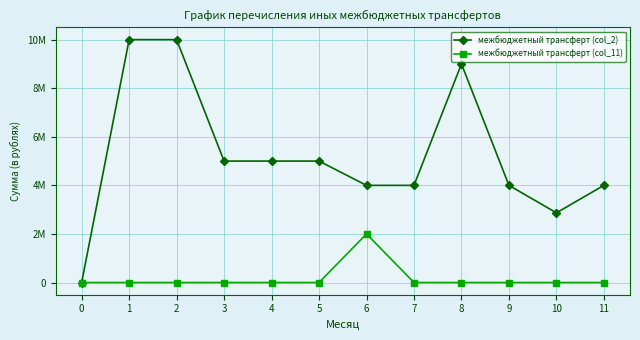

Reading right to left, what are all the values shown in this chart?

межбюджетный трансферт (col_2): 4000000	2868900	4000000	9000000	4000000	4000000	5000000	5000000	5000000	10000000	10000000	0
межбюджетный трансферт (col_11): 0	0	0	0	0	2000000	0	0	0	0	0	0